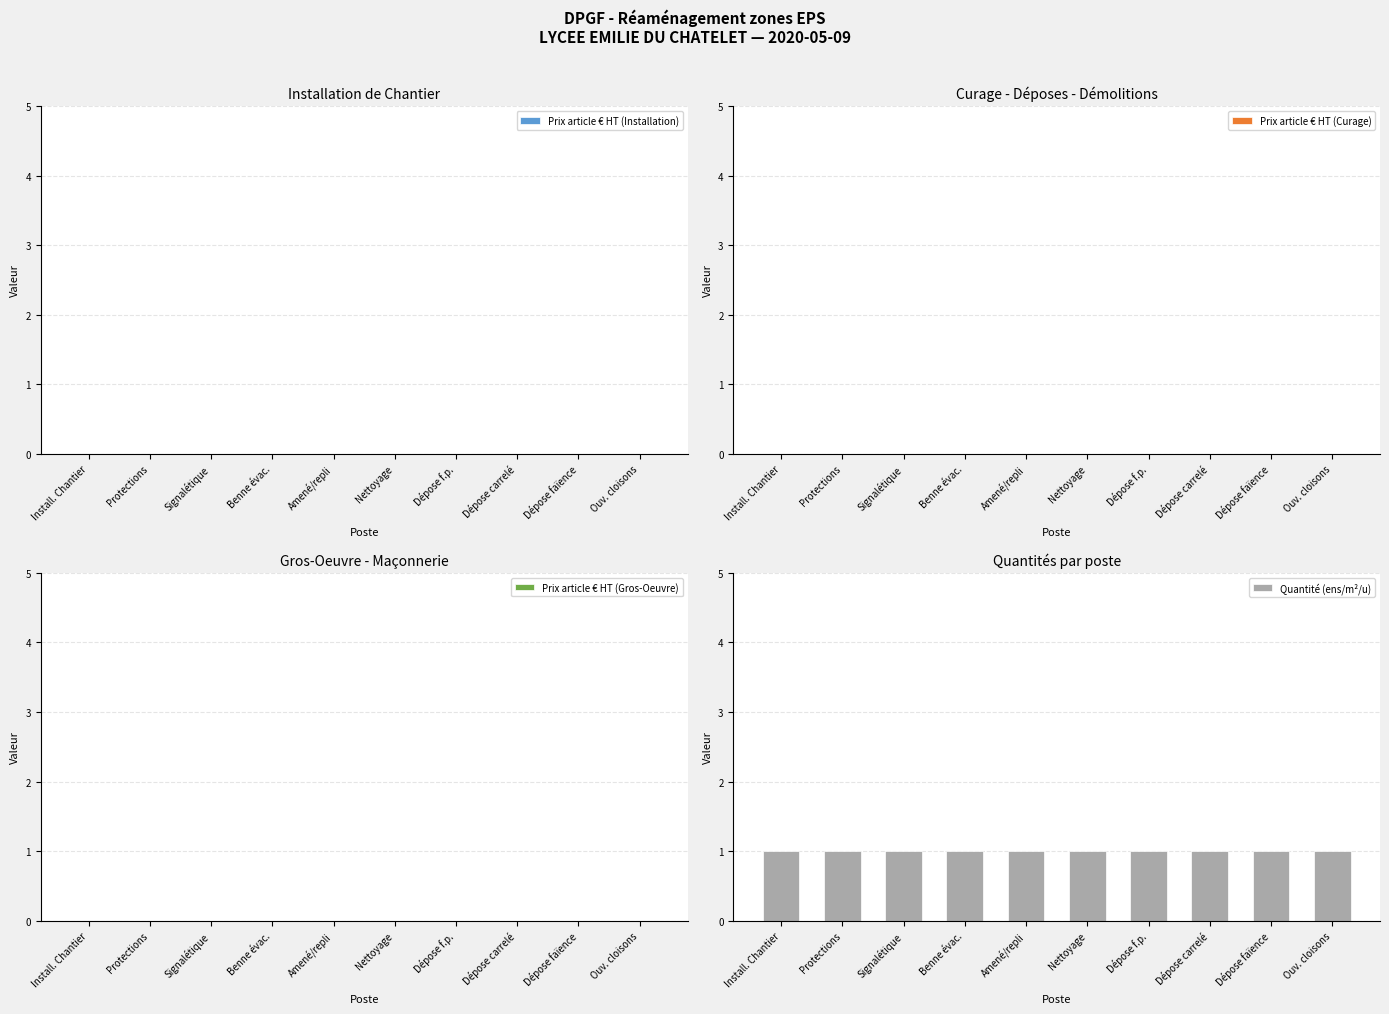

At which category is the sum across all series the highest?

Install. Chantier